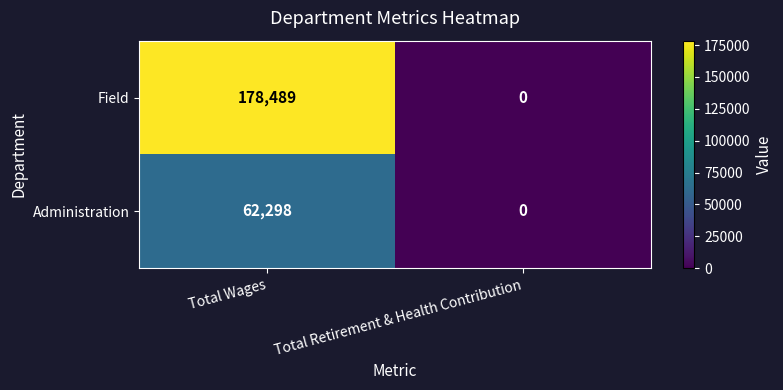

True or false: Administration has a value of 23185 at Total Wages.

False